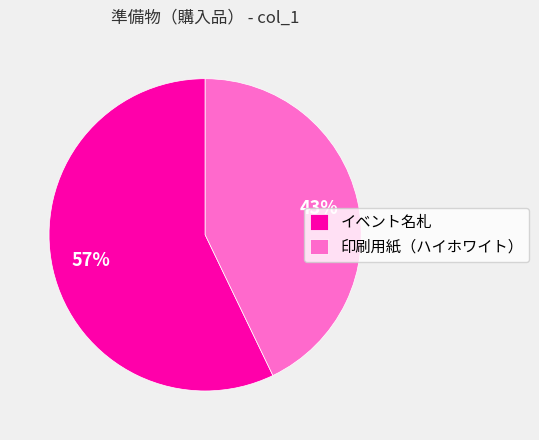

Is the sum of 印刷用紙（ハイホワイト） and イベント名札 greater than half?

Yes